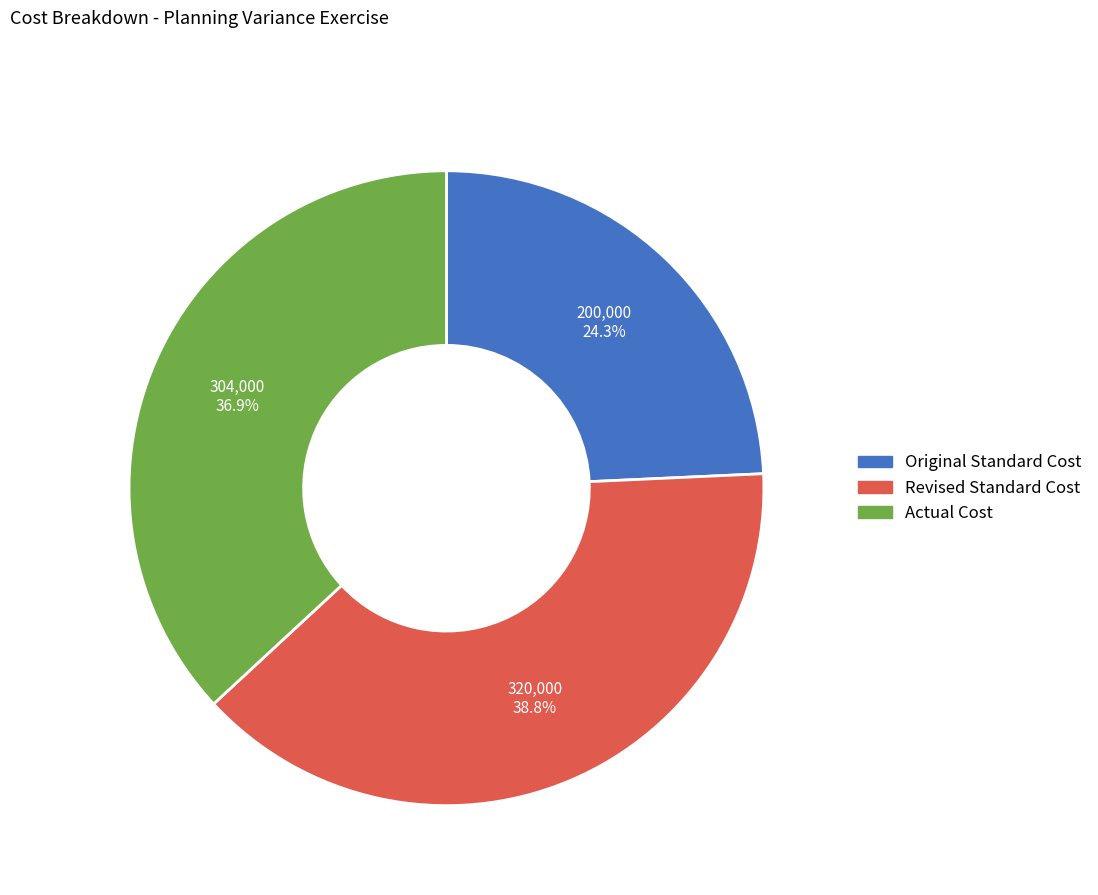

To the nearest percent, what is the average slice percentage?

33%